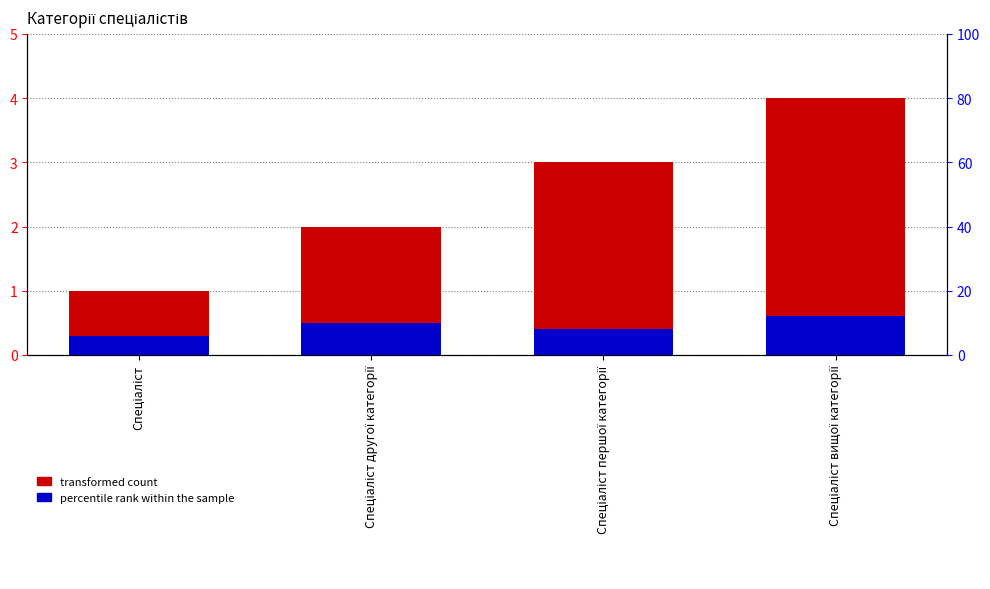

What is the smallest value displayed?

0.3